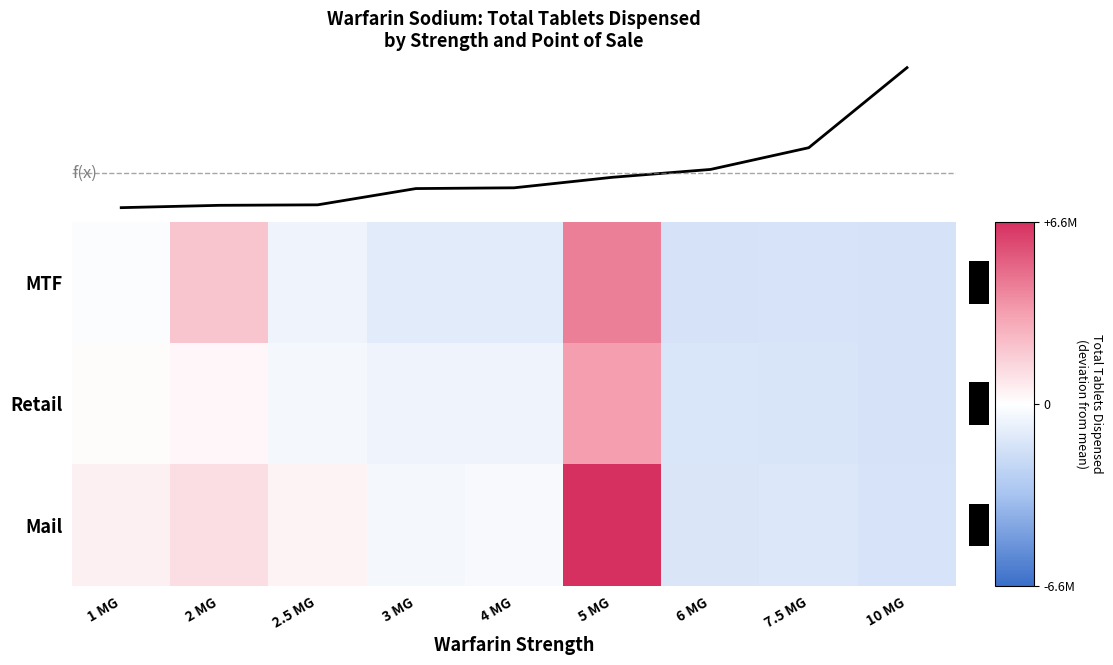

What is the maximum value for MTF?

4248765.9